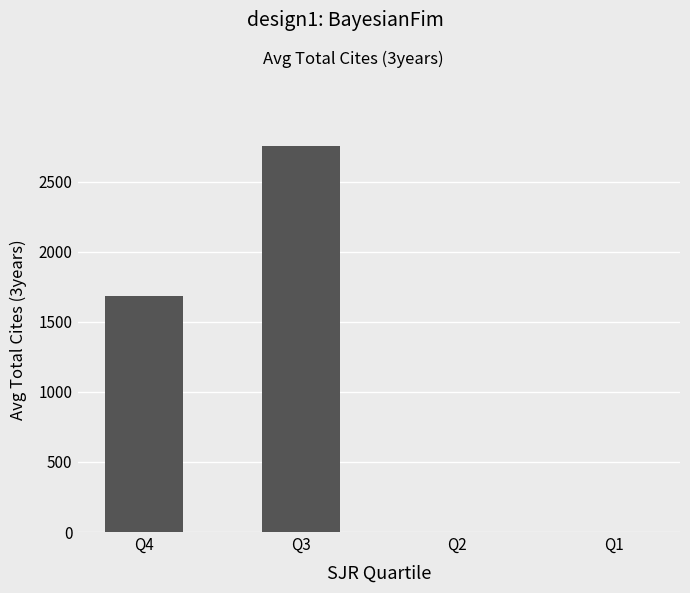

What is the average value?

1108.2